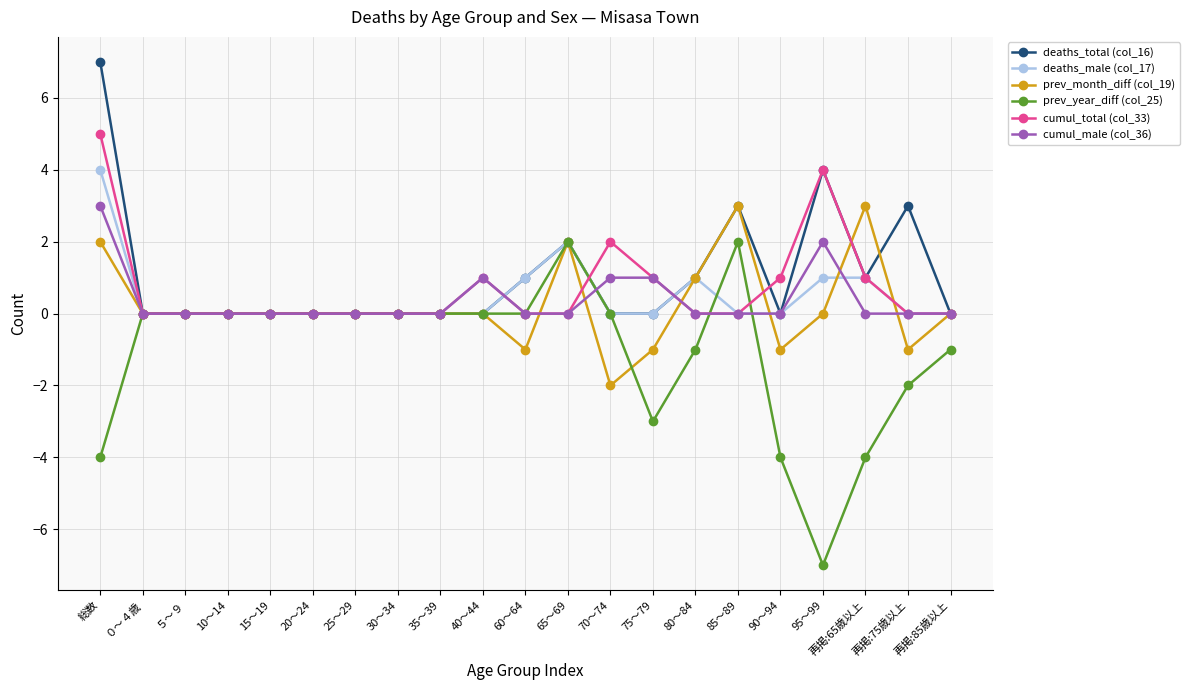

True or false: prev_month_diff (col_19) has more than 0 interior local peaks.

True